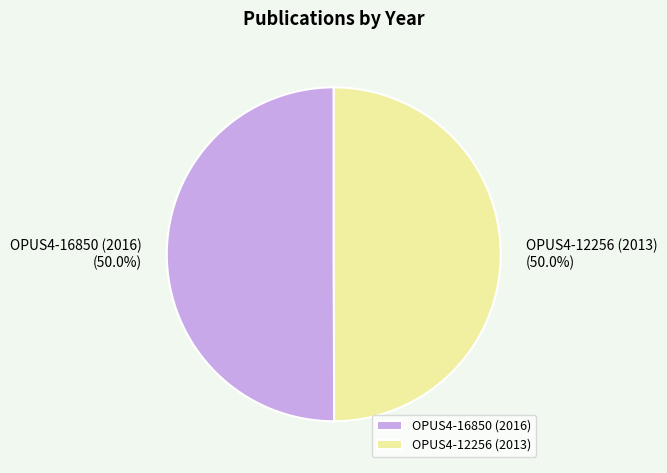

Approximately how many times larger is the value at OPUS4-12256 (2013) compared to OPUS4-16850 (2016)?

1.0